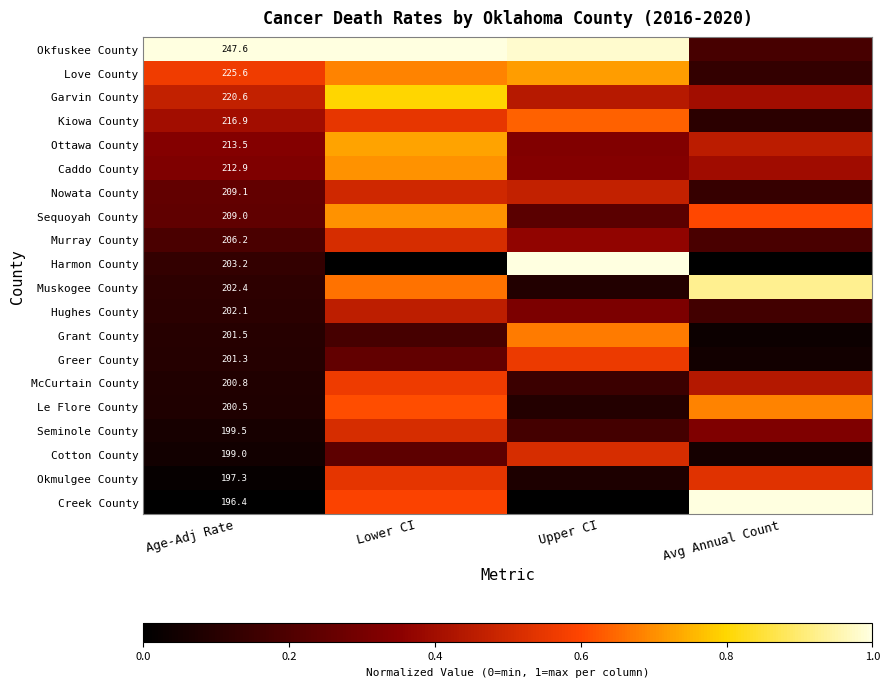

Which has a higher value, Age-Adj Rate or Upper CI?

Age-Adj Rate